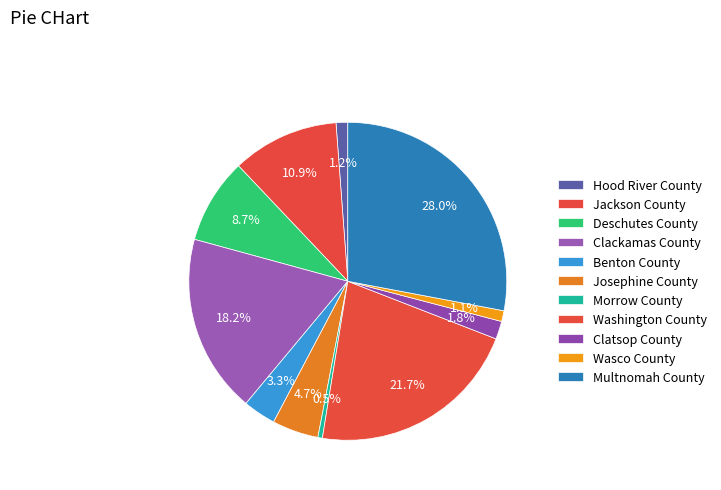

How many segments does this pie chart have?

11